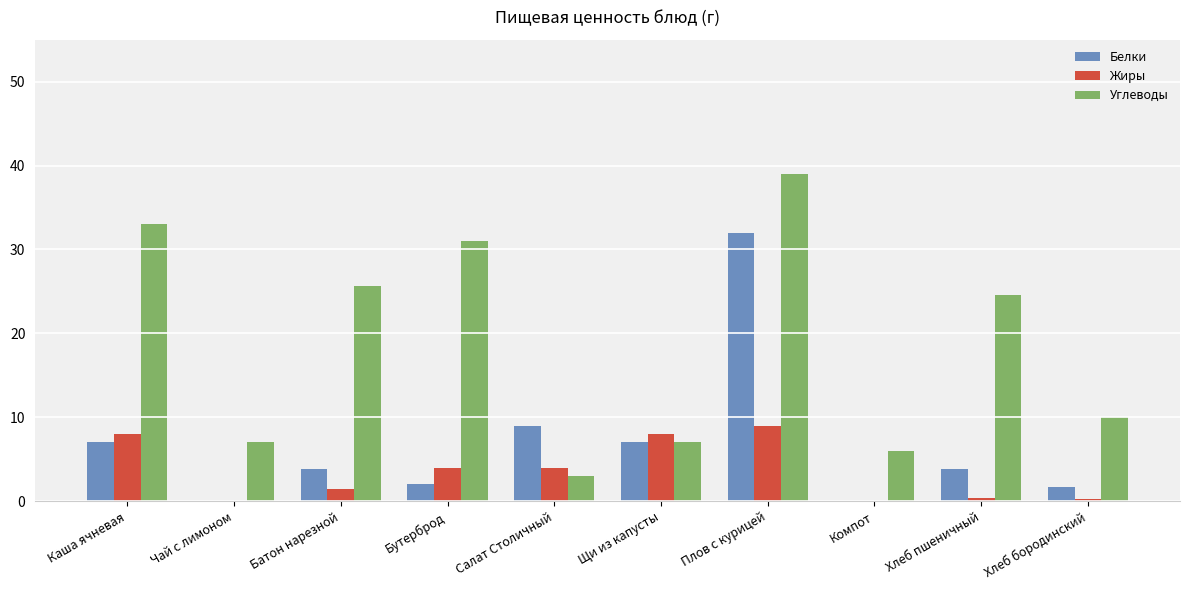

Count the number of data series in this chart.

3